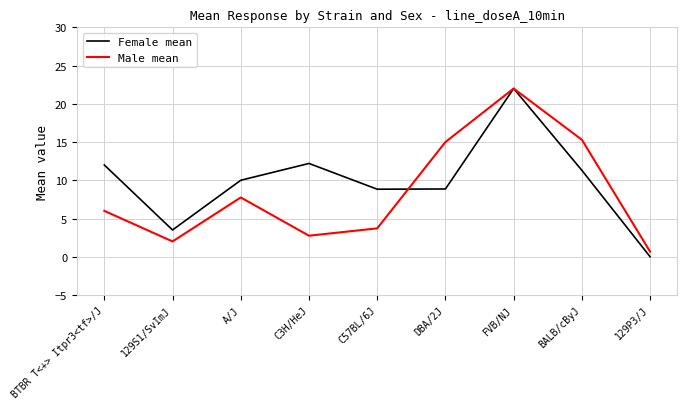

The value of Female mean at BTBR T<+> Itpr3<tf>/J is 2.5. True or false?

False